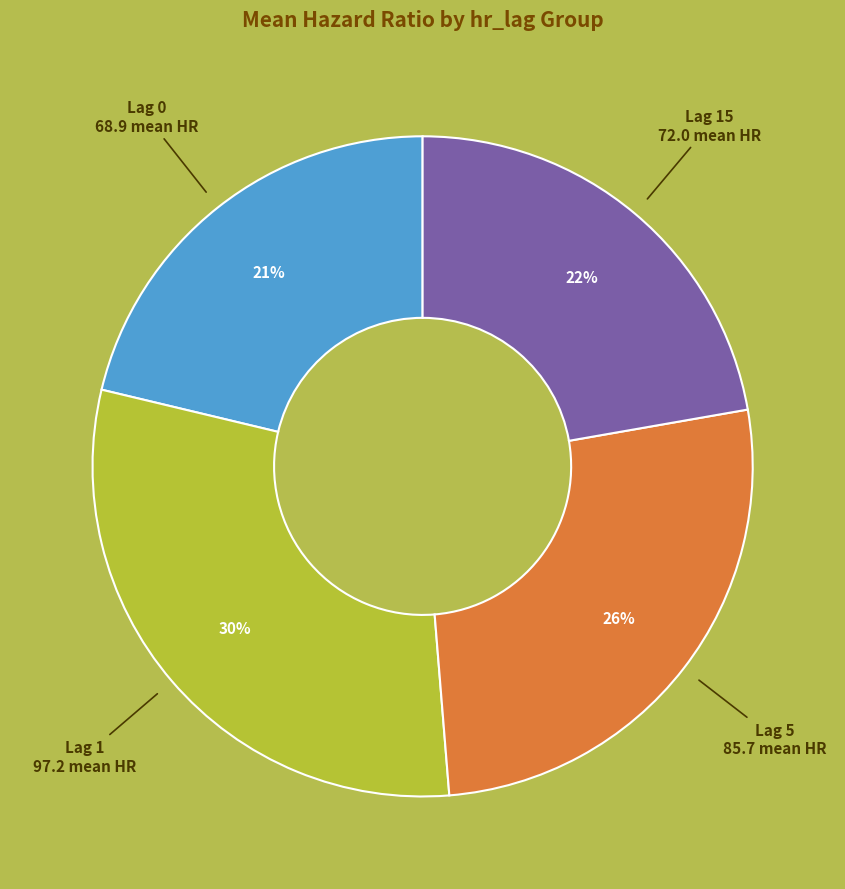

Which slice is the largest?

Lag 1 97.2 mean HR